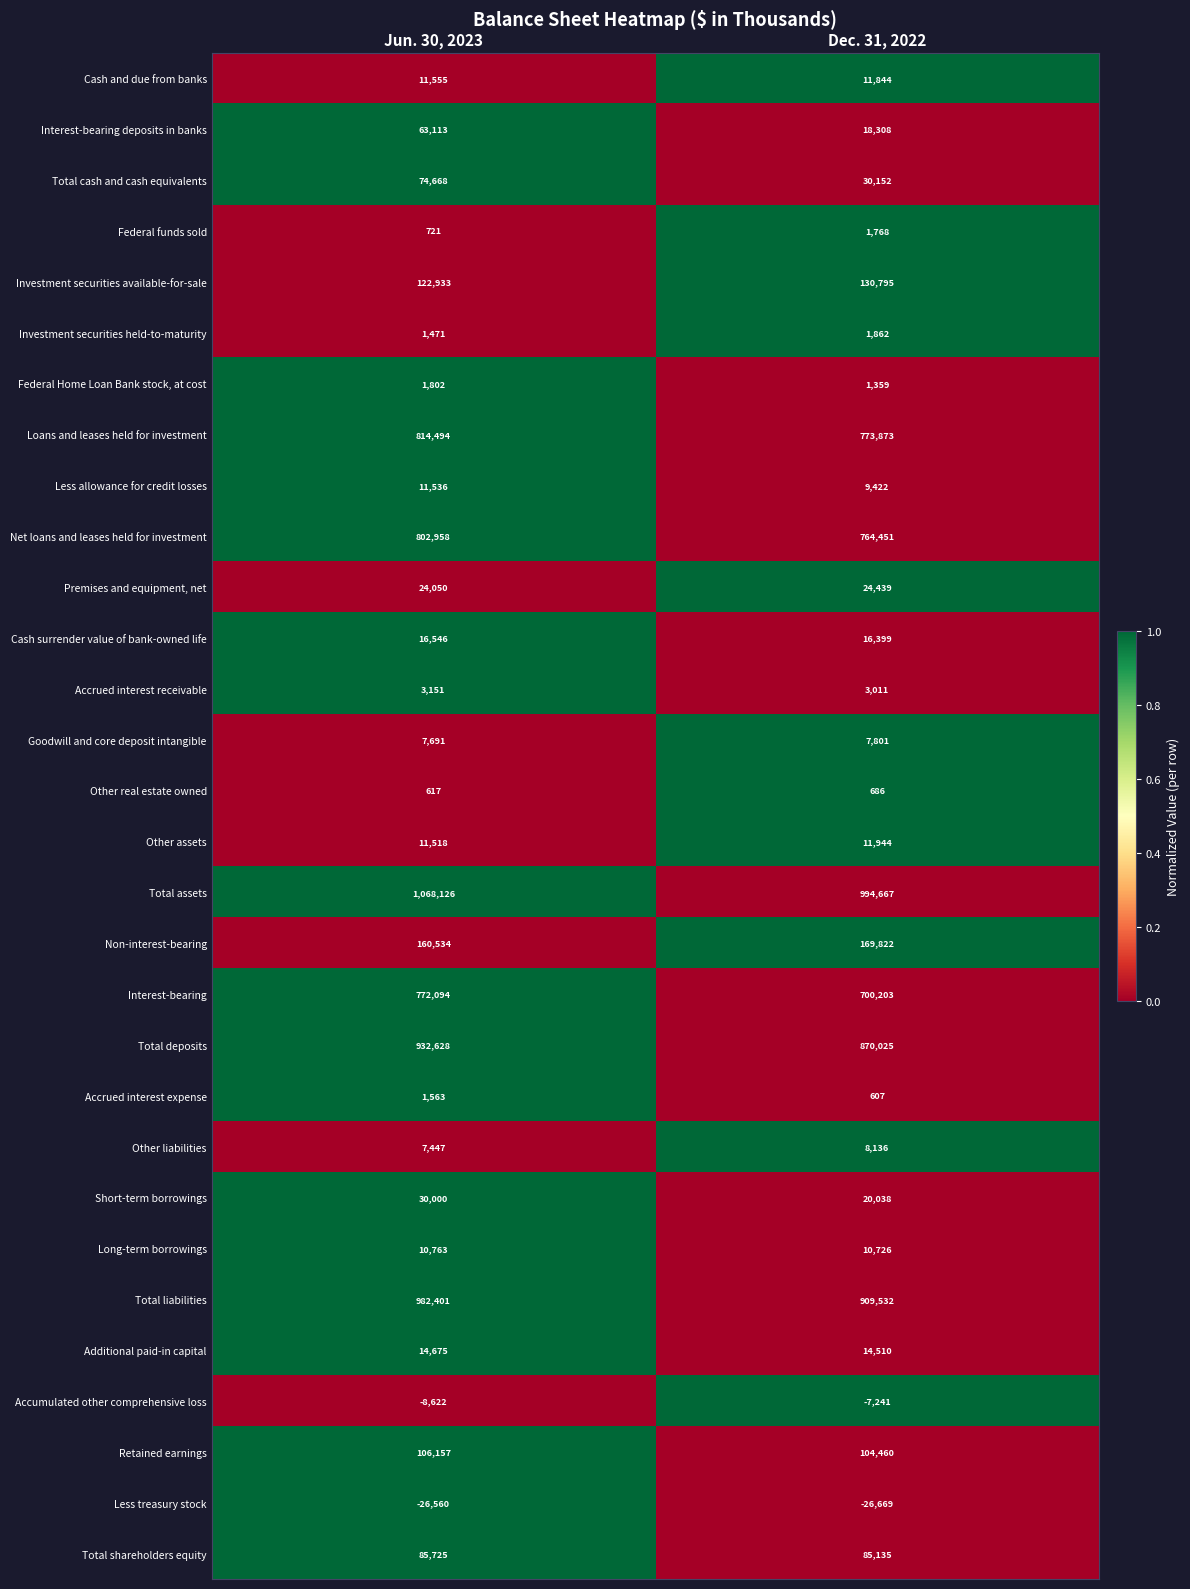

Count the number of data series in this chart.

30